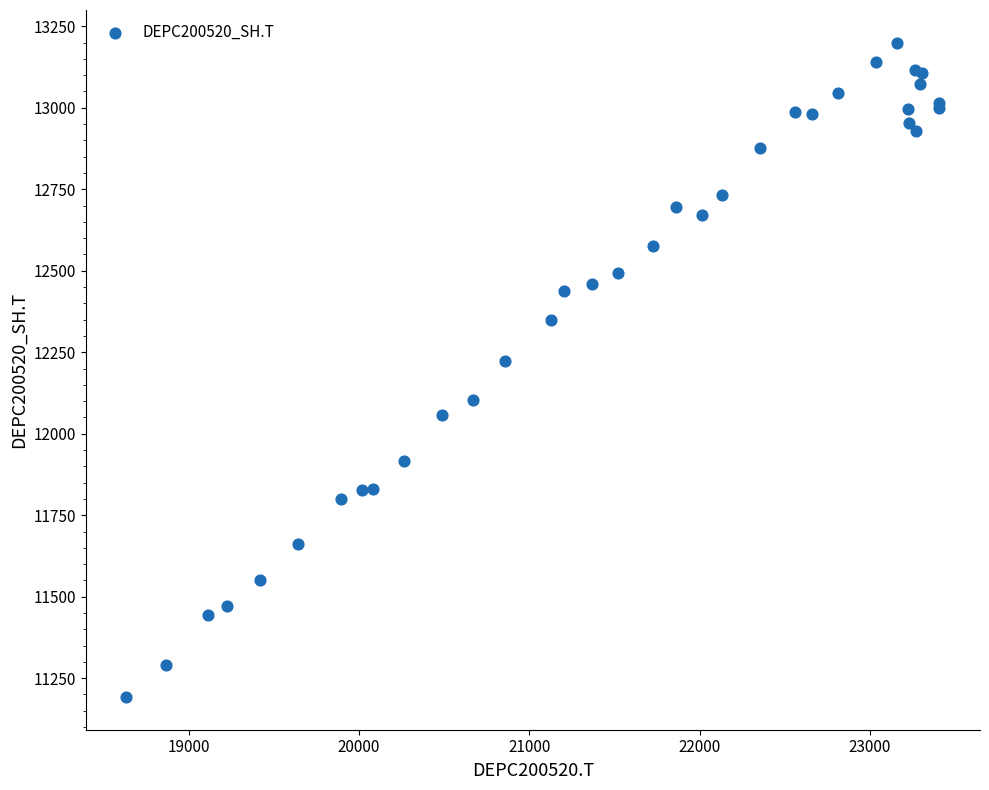

What Y value in the scatter plot is closest to 12195?

12222.2